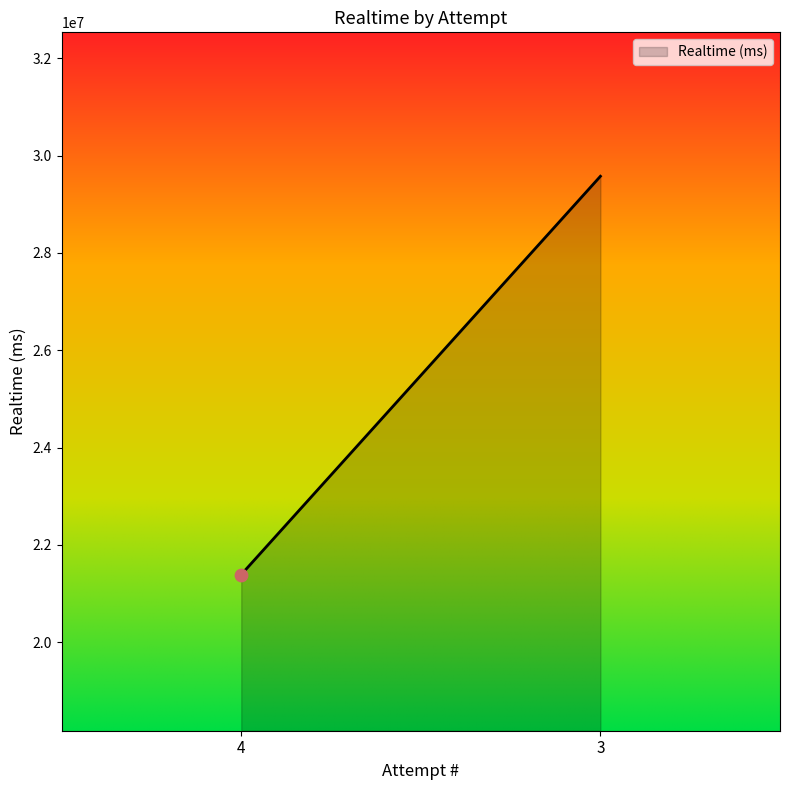

Between 3 and 4, which is larger?

3